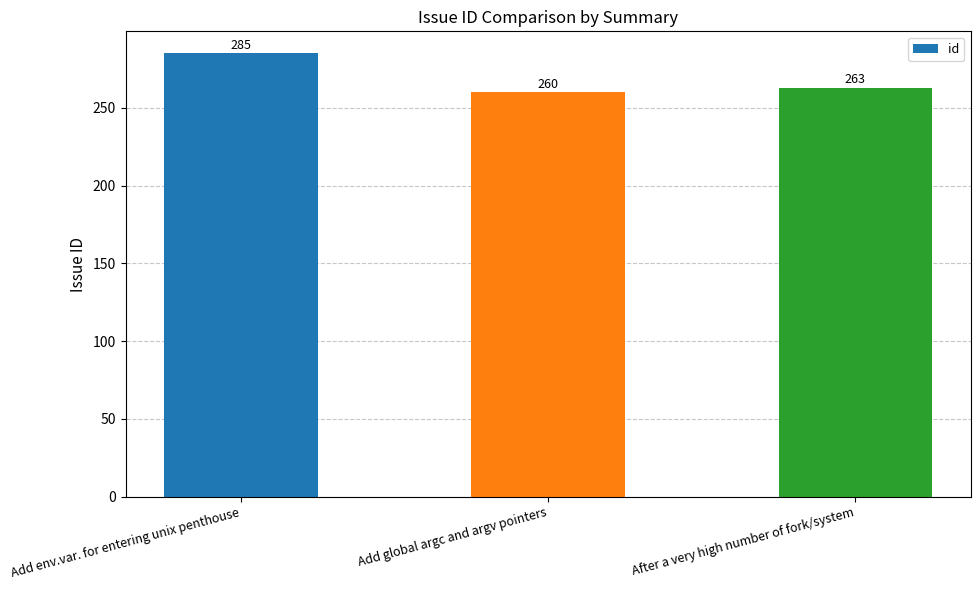

What is the change in value from Add global argc and argv pointers to After a very high number of fork/system?

+3